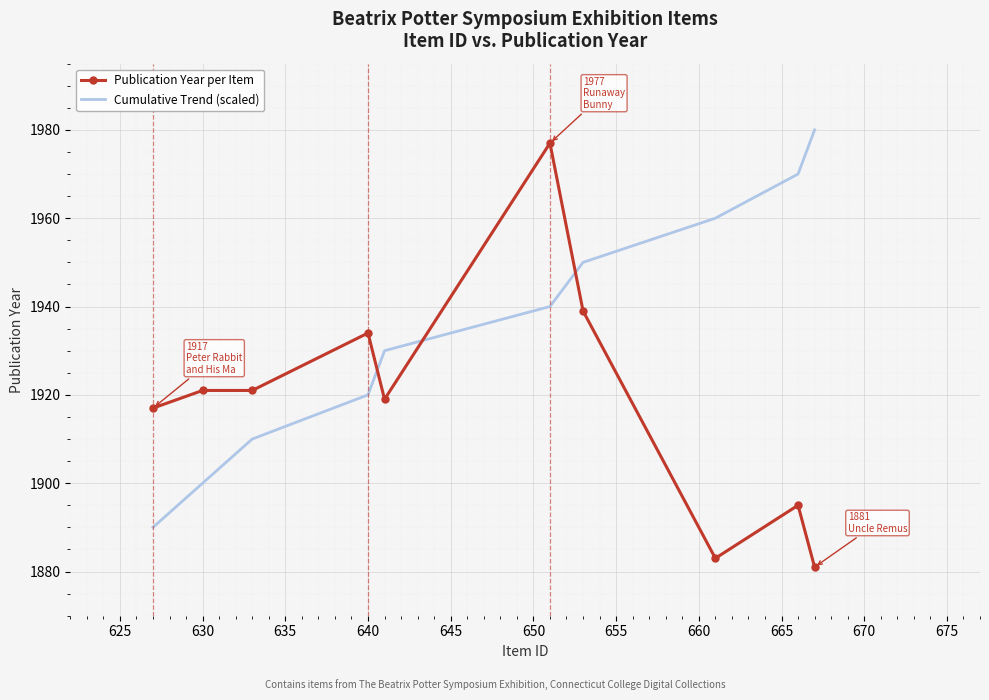

Which series has the largest total across all categories?

Cumulative Trend (scaled)